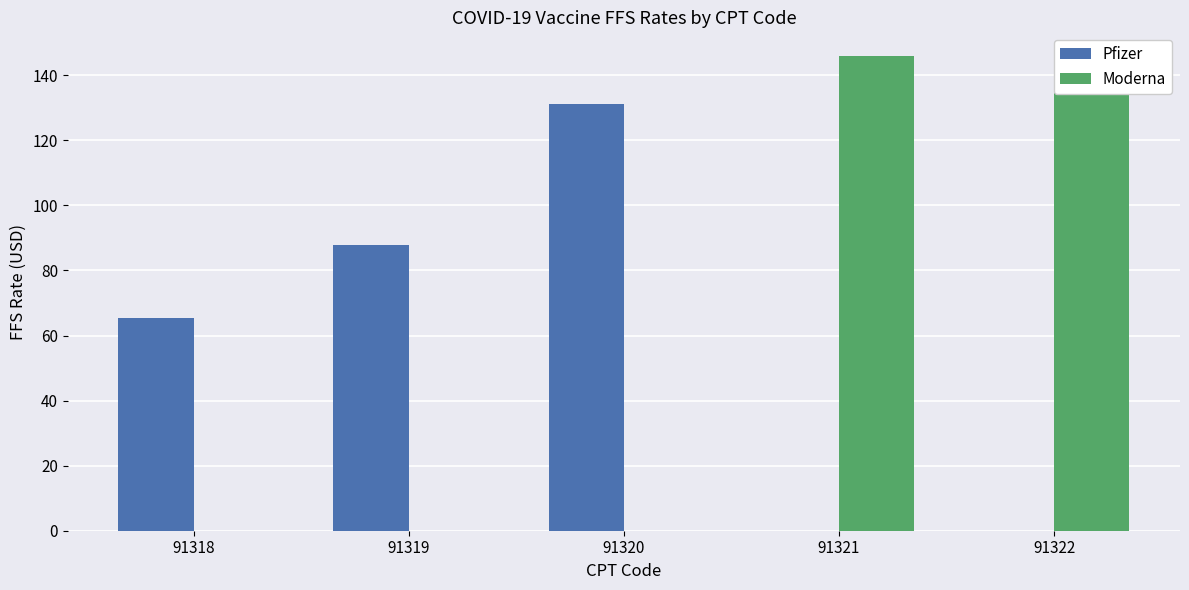

At how many categories does at least one series exceed 34?

5